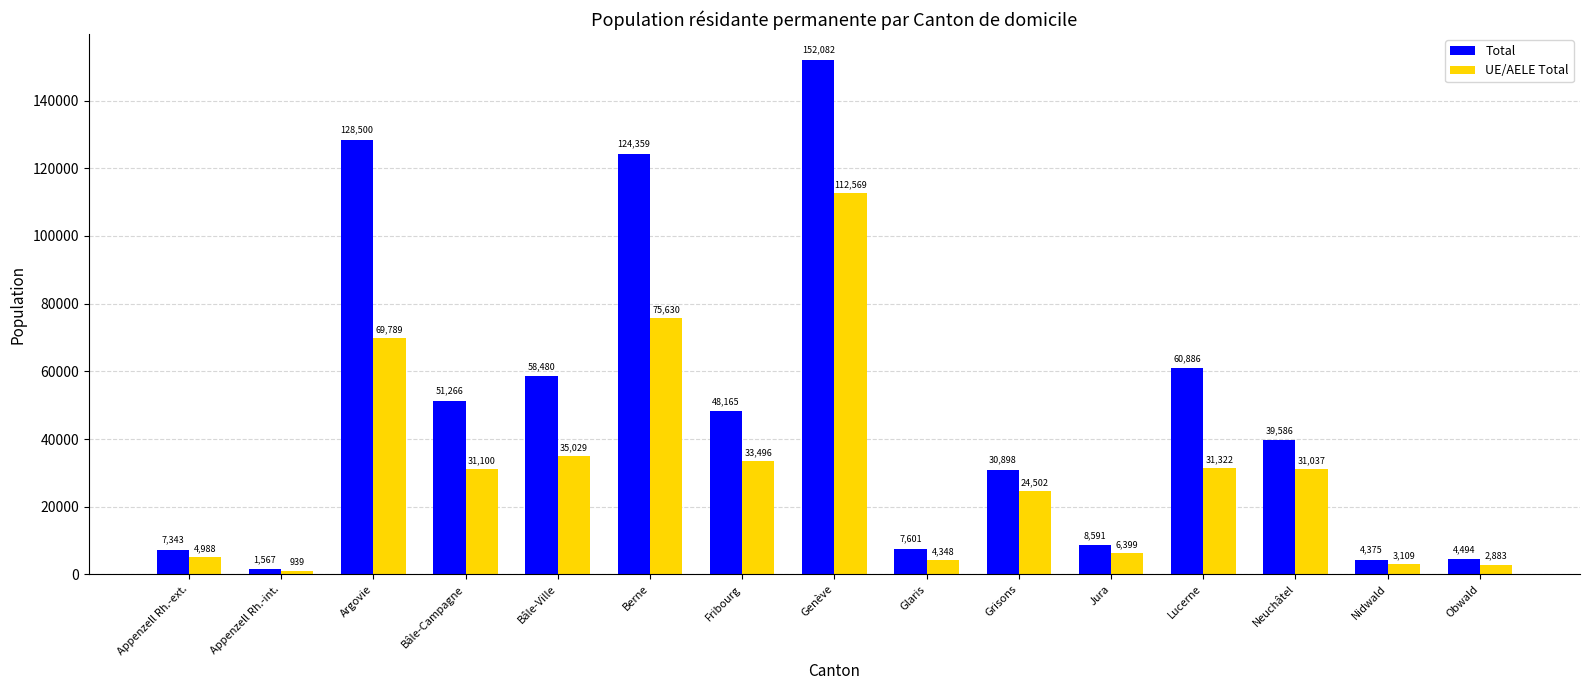

What value does the Total series have at Jura?

8591